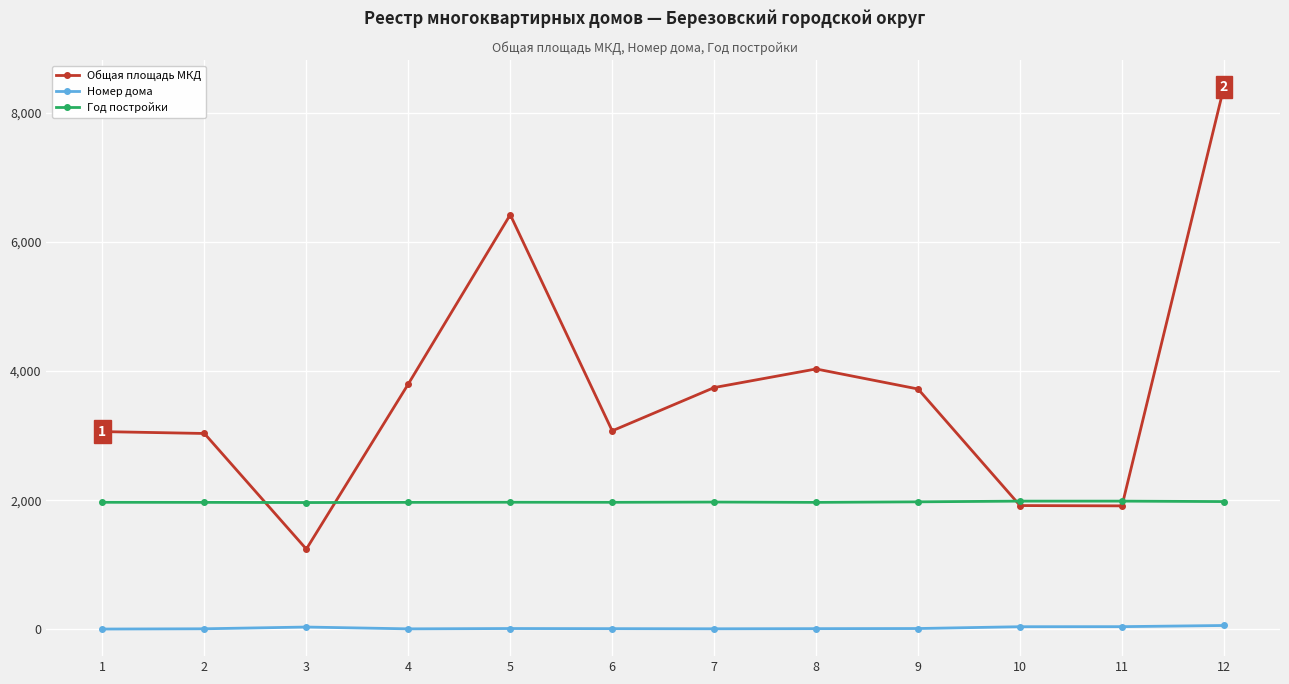

What is the total value across all series at 6?

5050.1